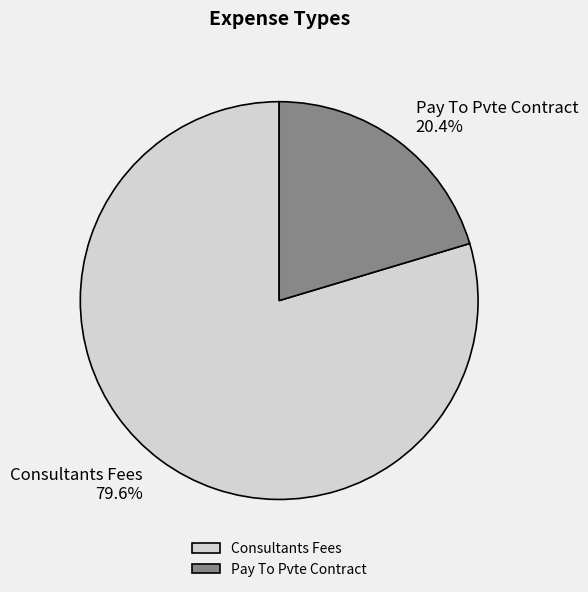

To the nearest percent, what is the combined percentage of Pay To Pvte Contract and Consultants Fees?

100%